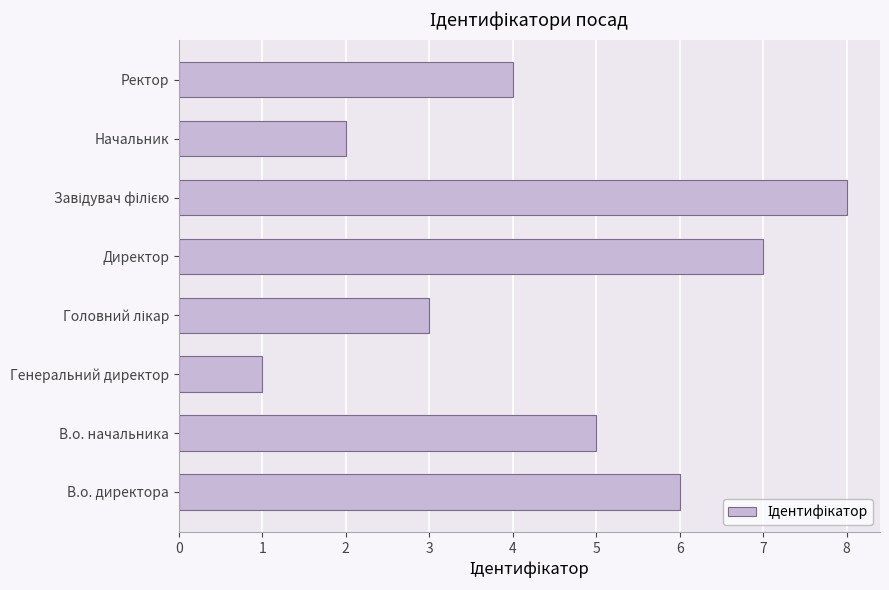

What is the change in value from Директор to Начальник?

-5